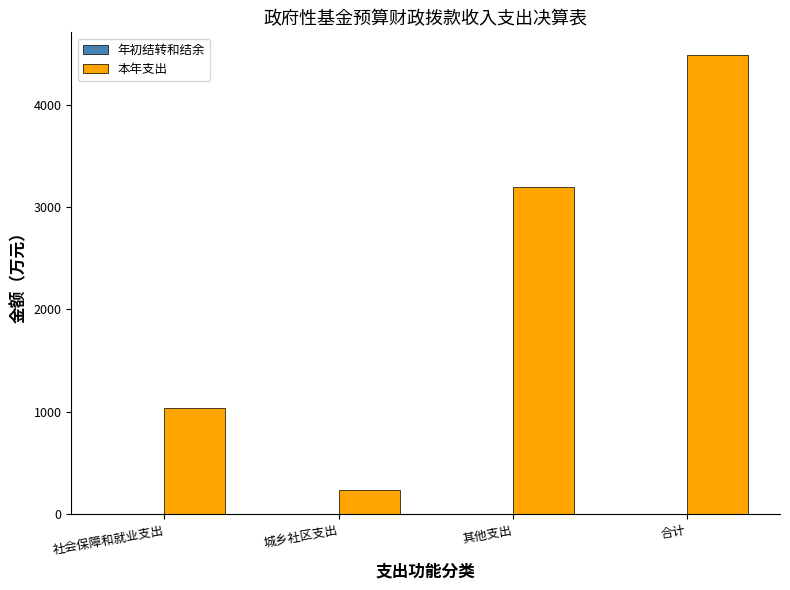

List the labels in order of value, largest first.

合计, 其他支出, 社会保障和就业支出, 城乡社区支出